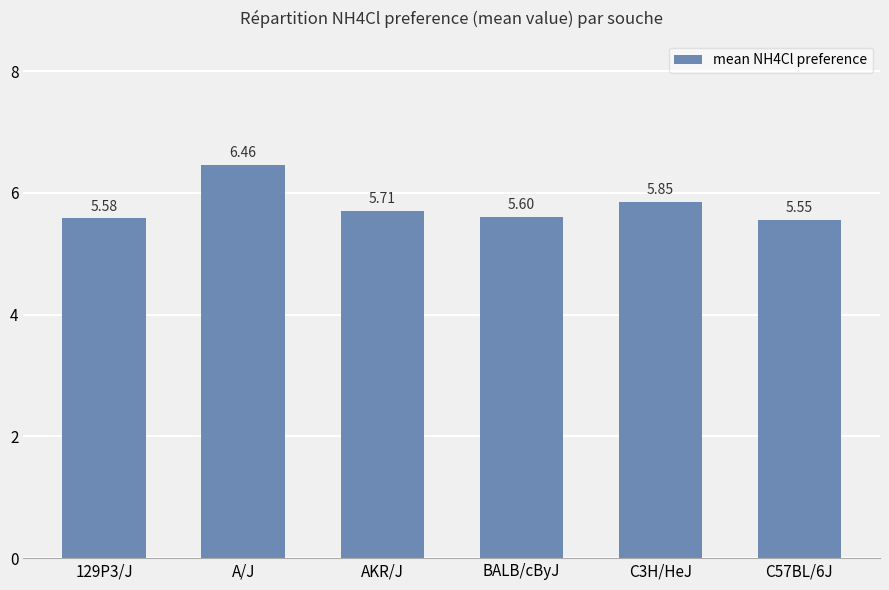

List the labels in order of value, largest first.

A/J, C3H/HeJ, AKR/J, BALB/cByJ, 129P3/J, C57BL/6J